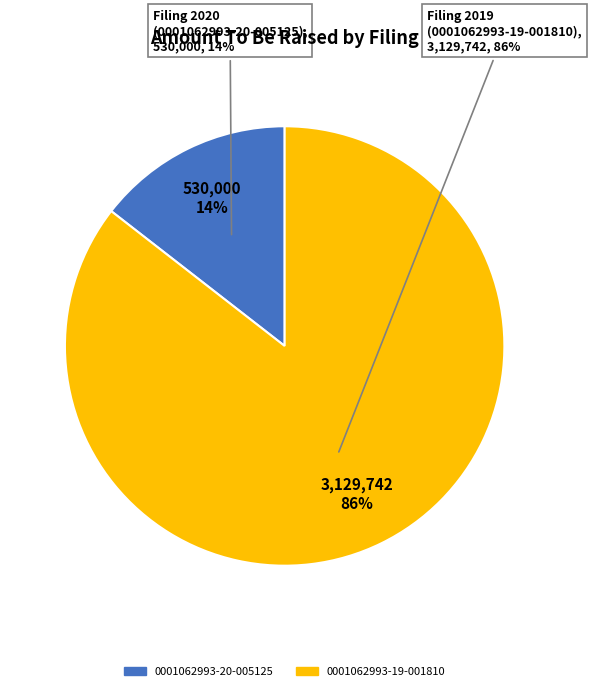

What percentage is the 0001062993-19-001810 slice, to the nearest percent?

86%